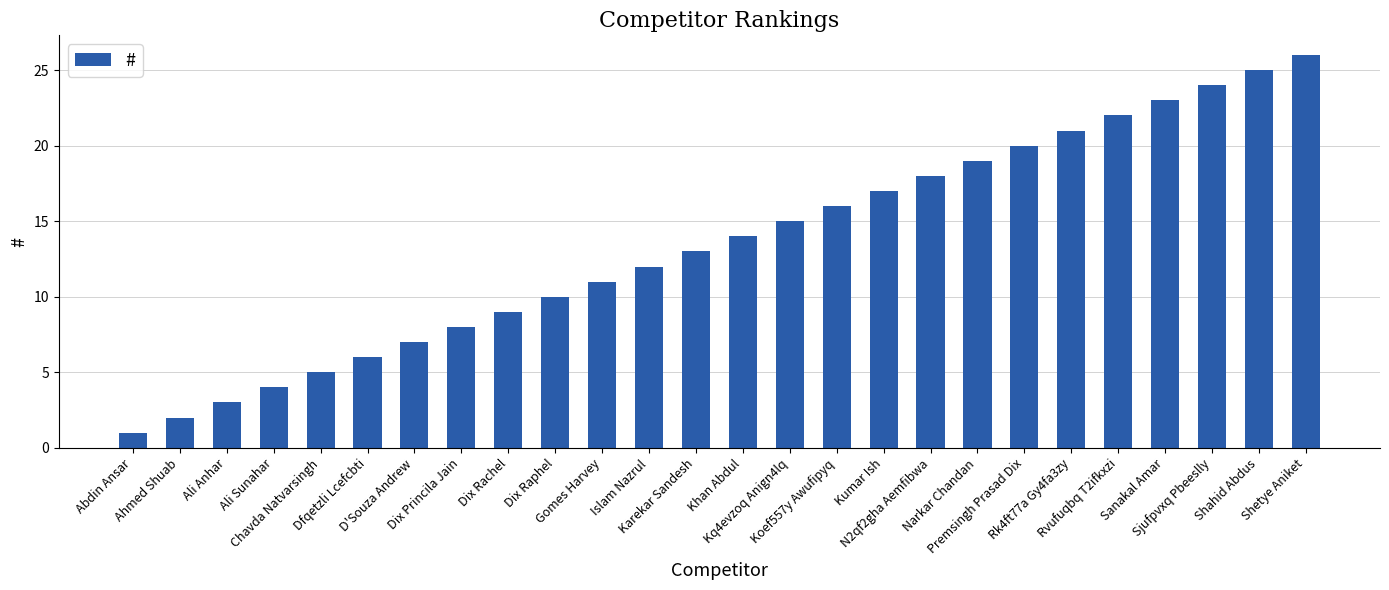

Between Shetye Aniket and Rk4ft77a Gy4fa3zy, which is larger?

Shetye Aniket